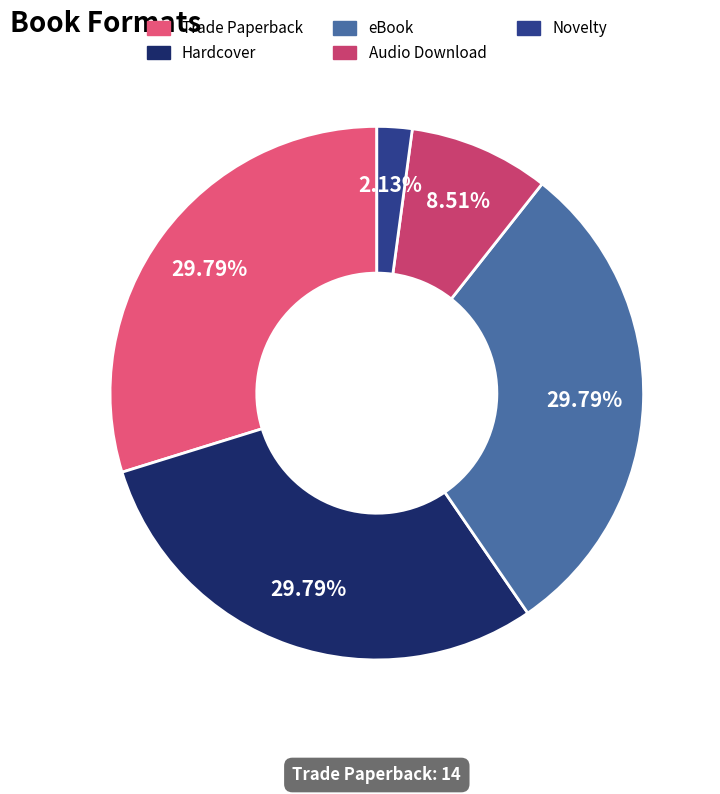

How many slices are in this pie chart?

5